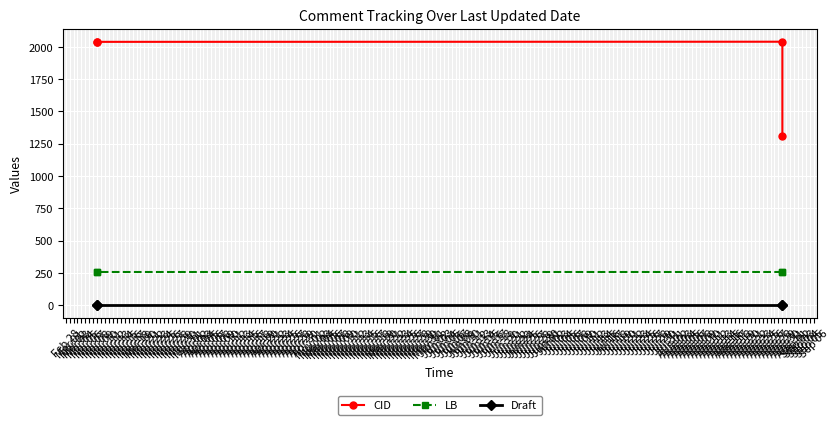

What position from the right is Mar 01?

3